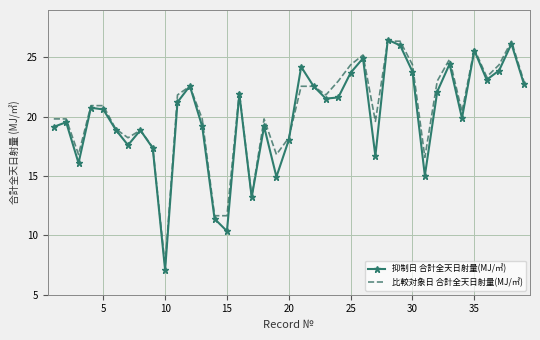

What is the highest value of the 比較対象日 合計全天日射量(MJ/㎡) series?

26.4